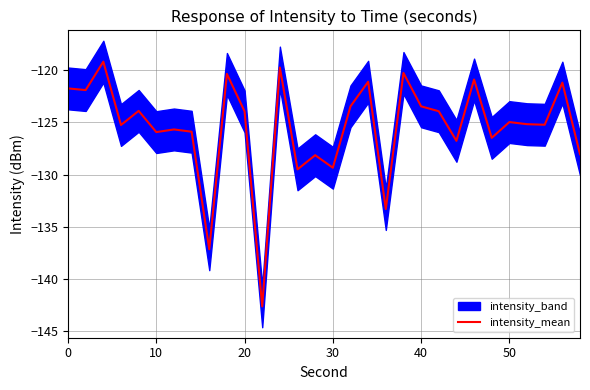

What is the average value?

-125.5